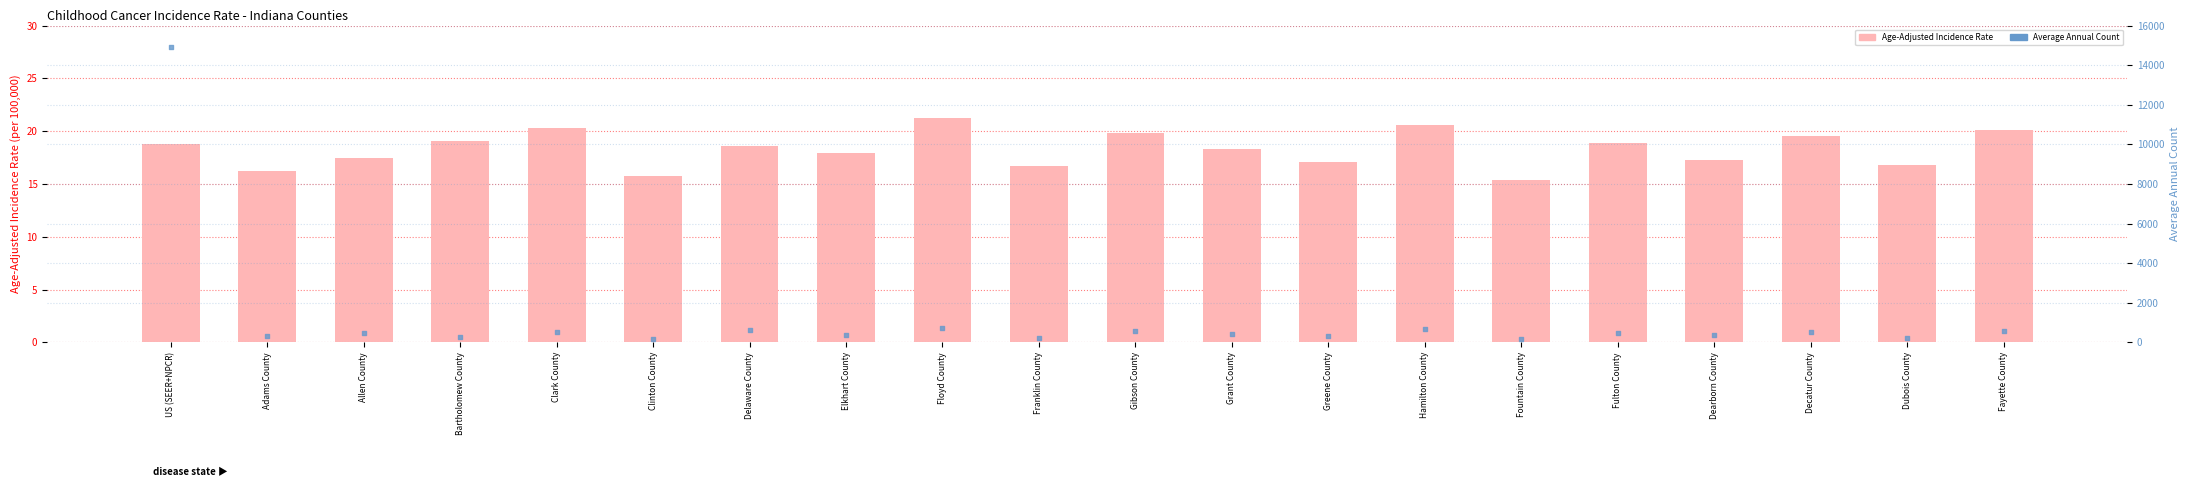

Which series contains the lowest Y value?

Age-Adjusted Incidence Rate